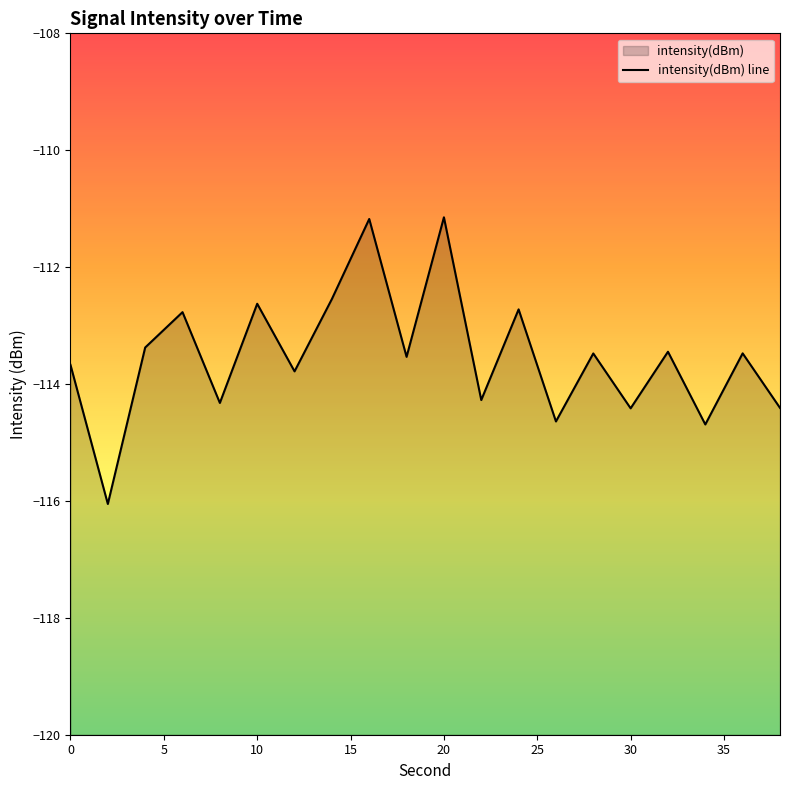

Reading left to right, what are all the values shown in this chart?

-113.7	-116.1	-113.4	-112.8	-114.3	-112.6	-113.8	-112.5	-111.2	-113.5	-111.1	-114.3	-112.7	-114.6	-113.5	-114.4	-113.4	-114.7	-113.5	-114.4